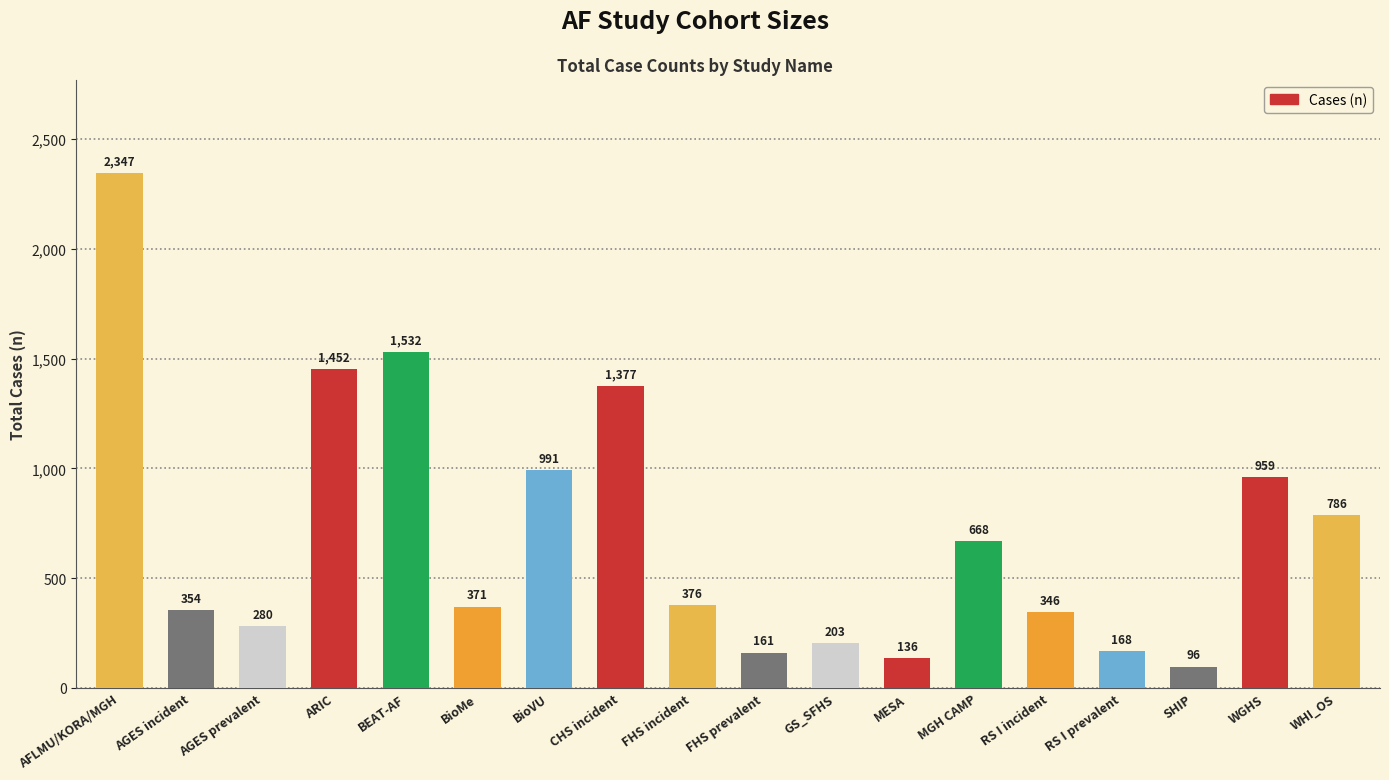

The value at GS_SFHS is 41. True or false?

False